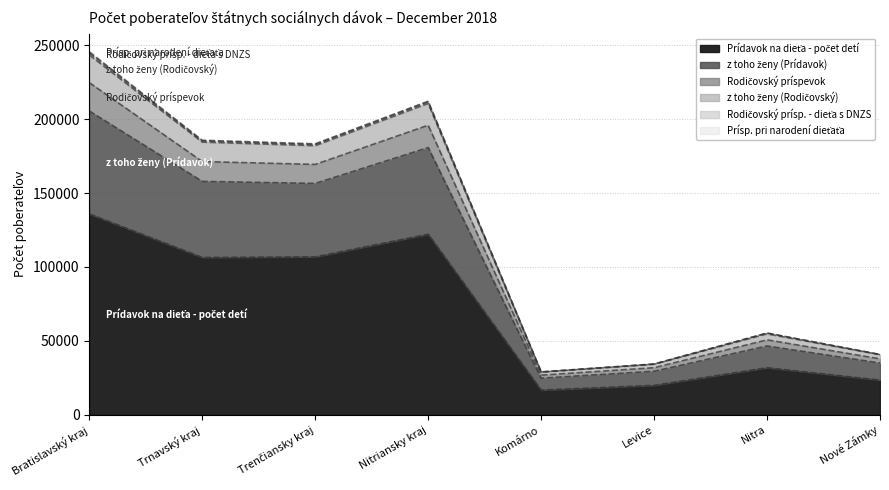

What is the smallest value displayed?

16704